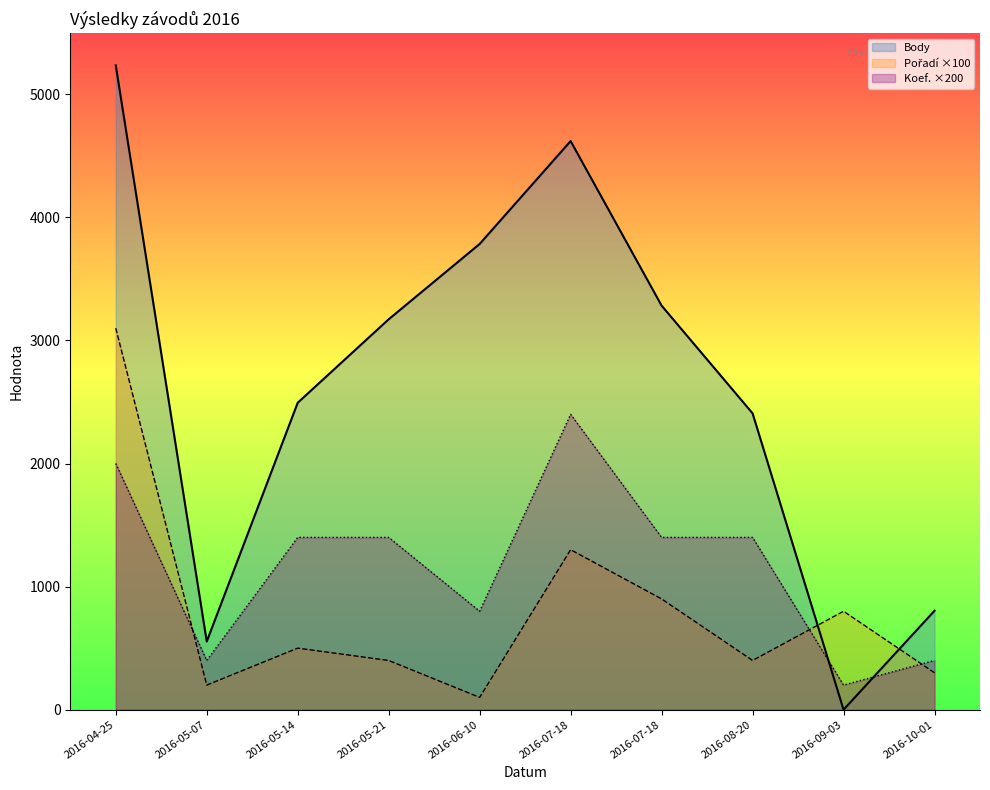

At which category is the sum across all series the highest?

2016-04-25